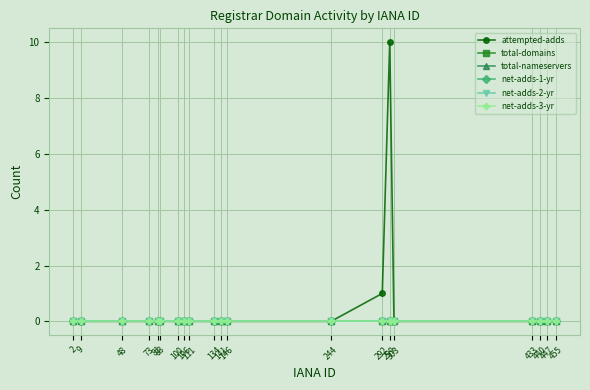

At which label is attempted-adds closest to 5?

292